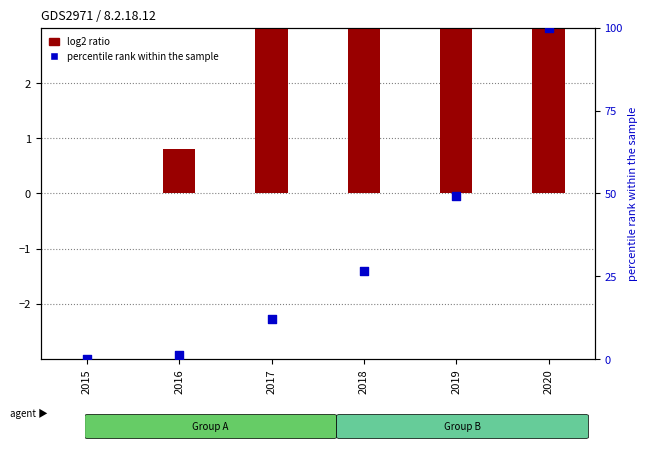

At which category is the sum across all series the highest?

2020